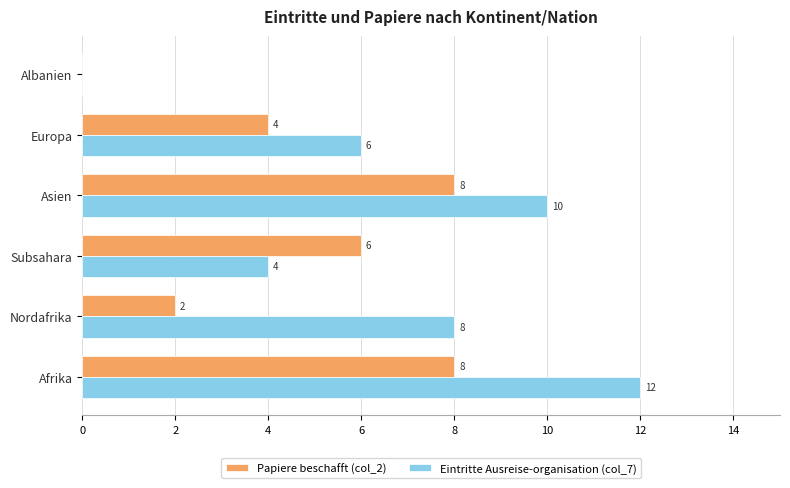

What is the highest value of the Papiere beschafft (col_2) series?

8